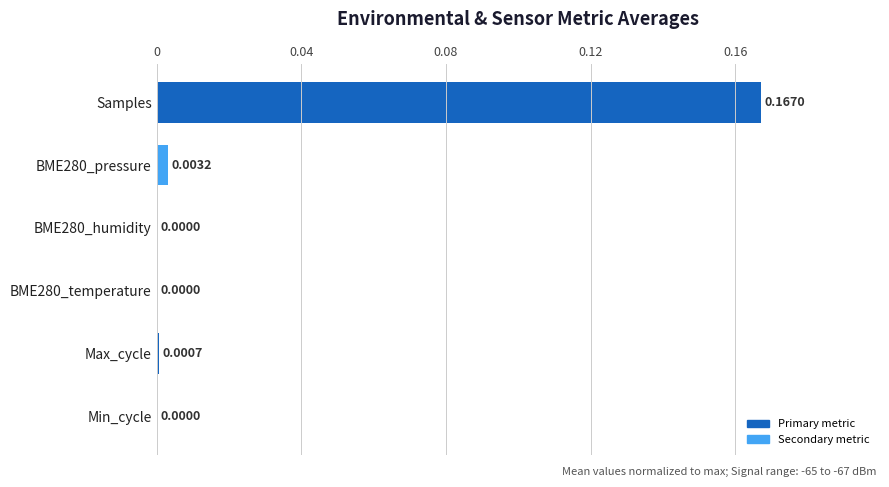

Between Samples and Min_cycle, which is larger?

Samples